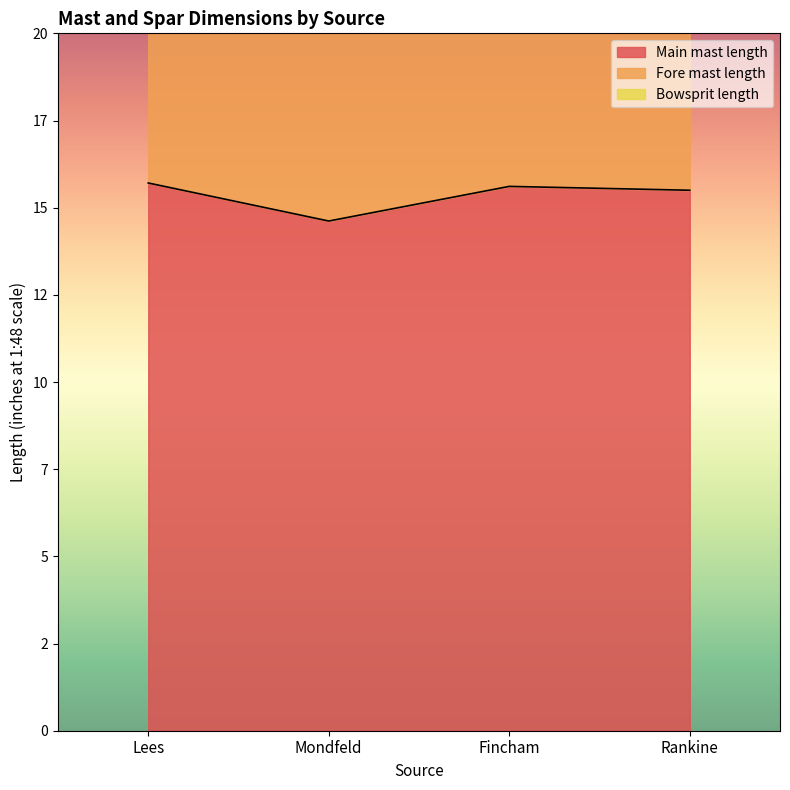

What is the difference between the Main mast length values at Lees and Mondfeld?

1.1